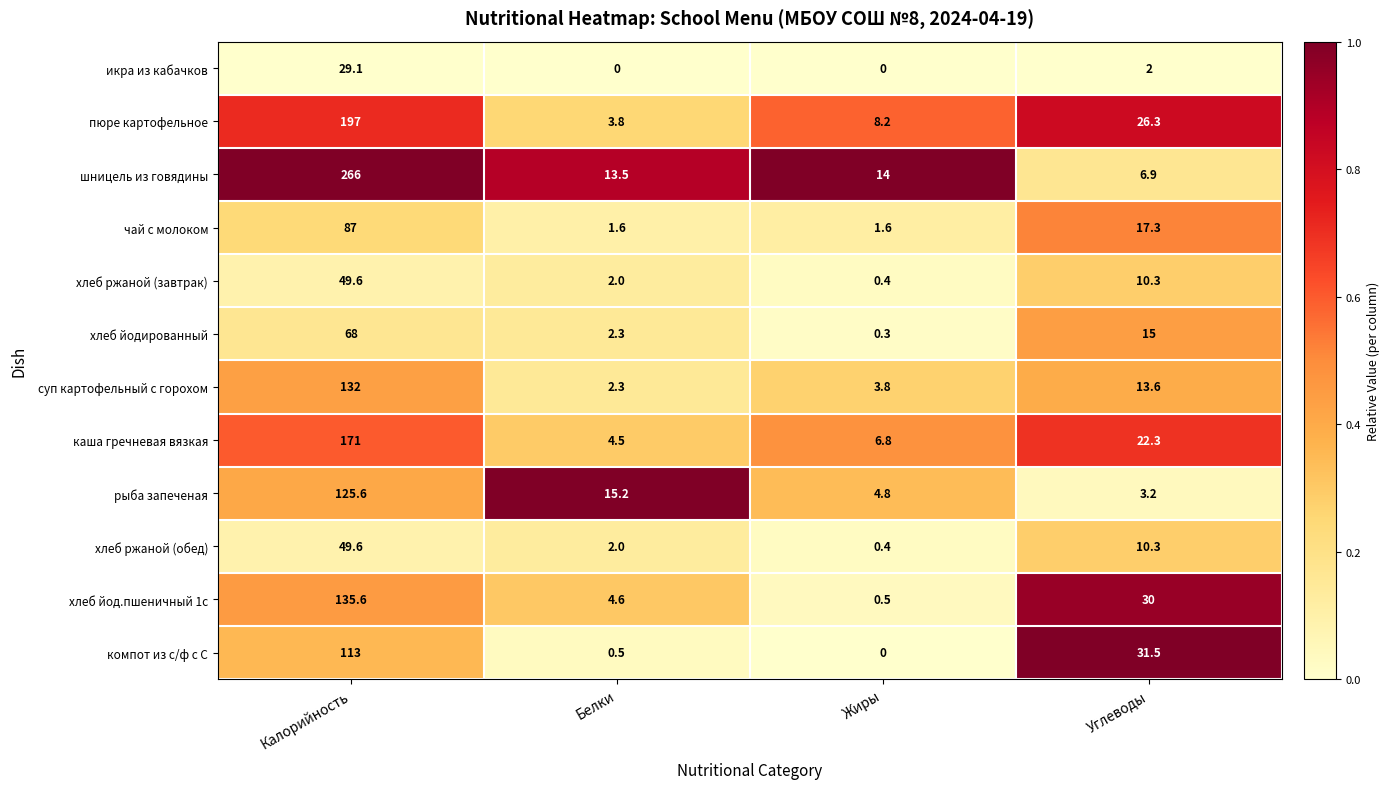

Where does the икра из кабачков series first go above 2?

Калорийность